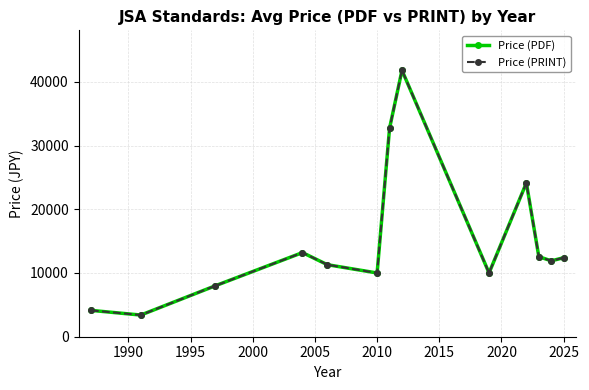

In Price (PDF), how many points are higher than both neighbors (excluding endpoints)?

3